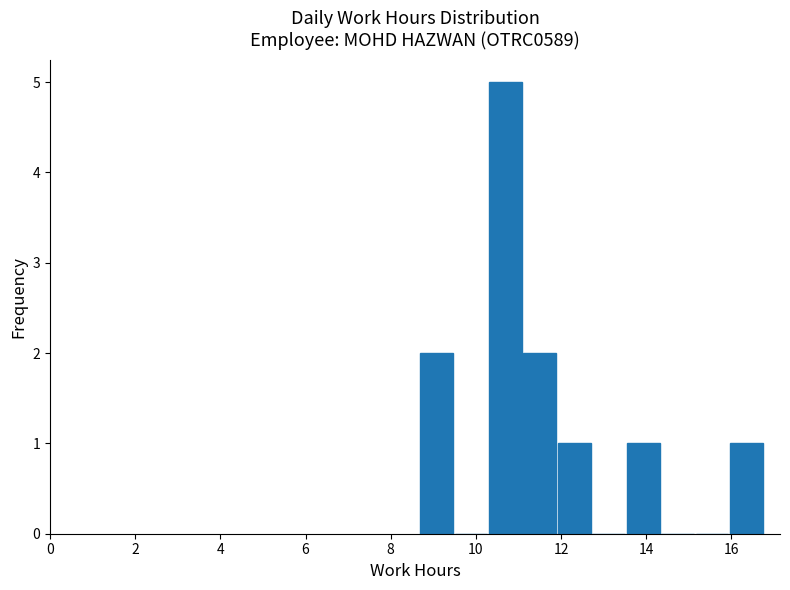

How tall is the bar that spans 13.6 to 14.4 on the x-axis? Neither the bar edges nor the heights are printed on the chart, so give them approximately, as read against the axes.

1